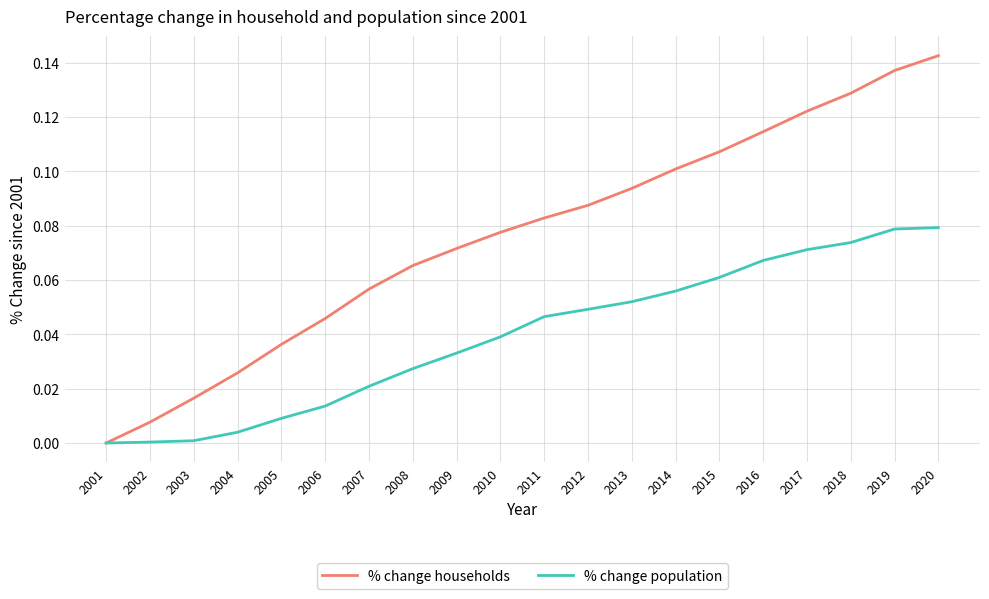

List the series in order of their peak value, highest first.

% change households, % change population